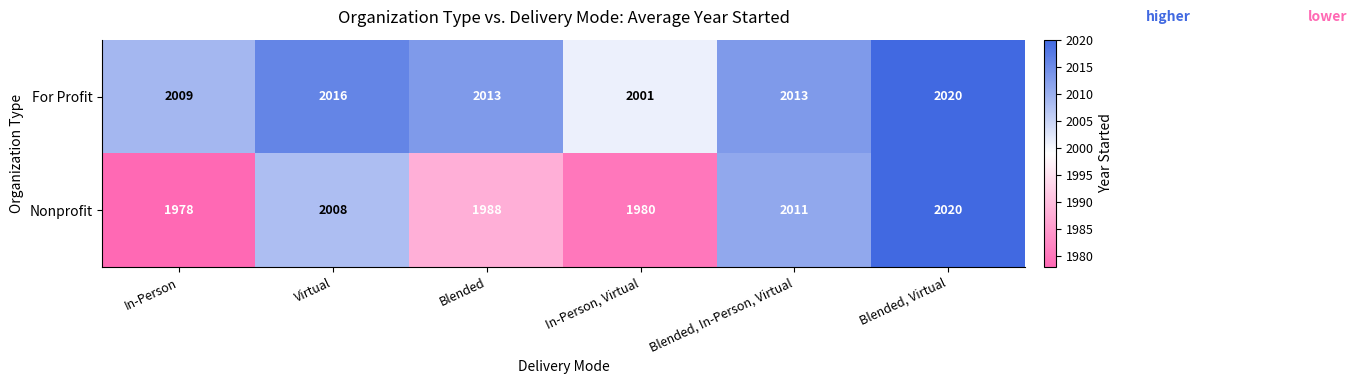

List the series in order of their overall mean, highest first.

For Profit, Nonprofit